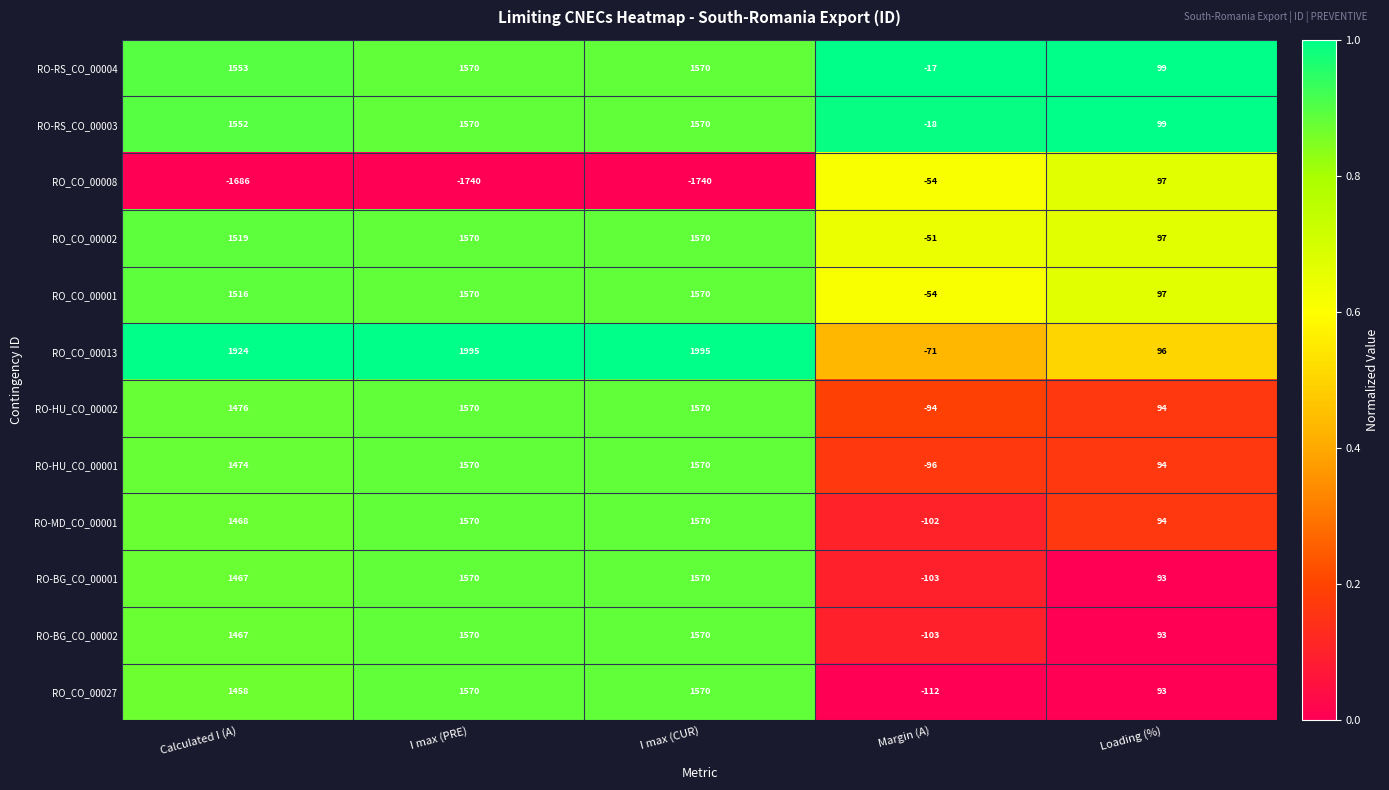

Between Calculated I (A) and Margin (A), which series saw the biggest shift?

RO_CO_00013